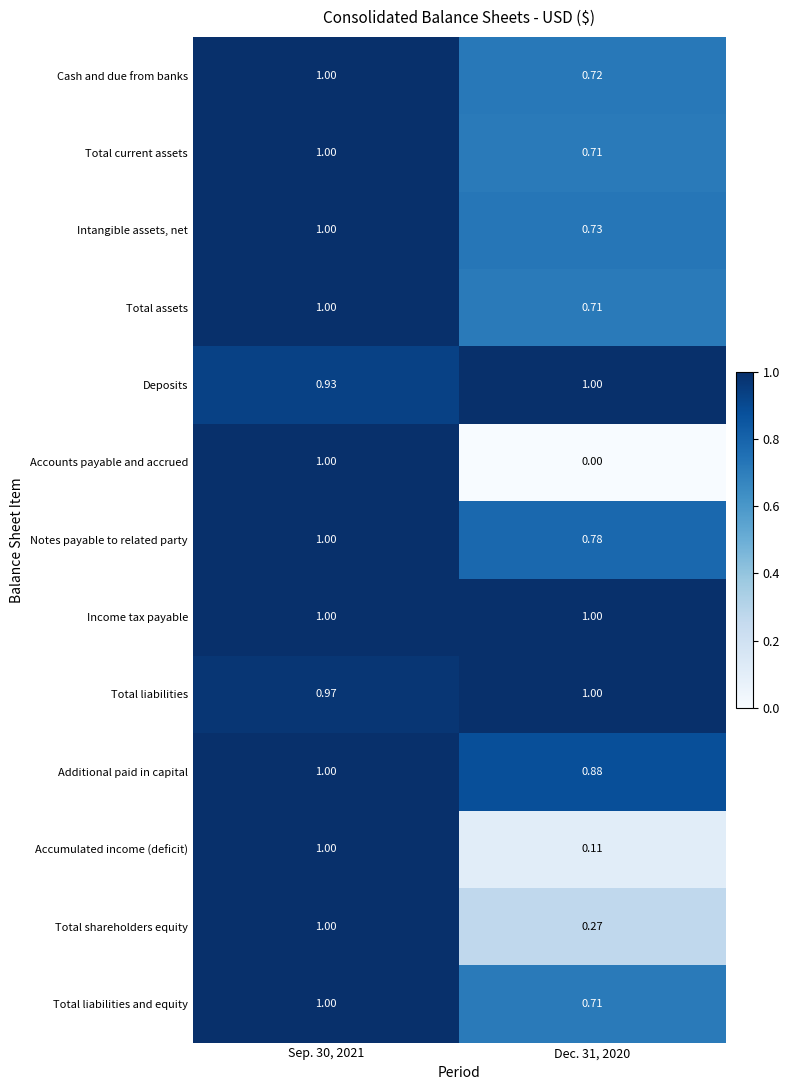

At how many categories does at least one series exceed 0?

2